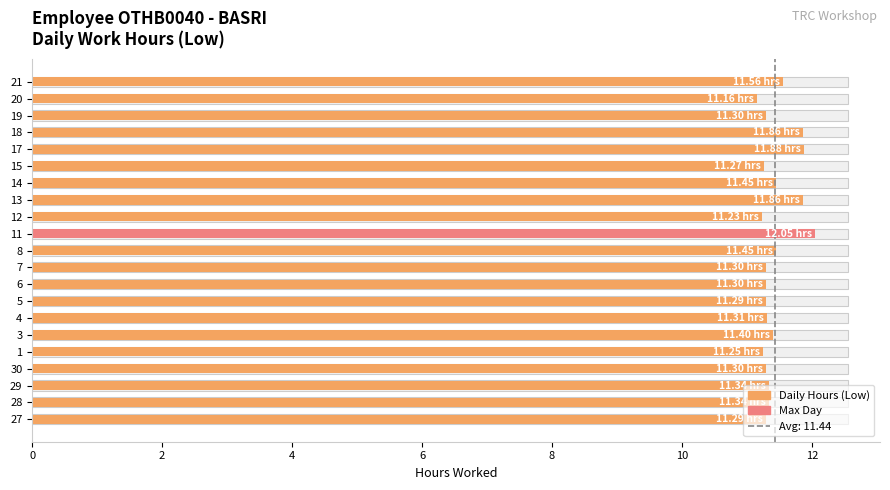

Rank the categories by value from lowest to highest.

20, 12, 1, 15, 27, 5, 30, 6, 7, 19, 4, 28, 29, 3, 8, 14, 21, 13, 18, 17, 11